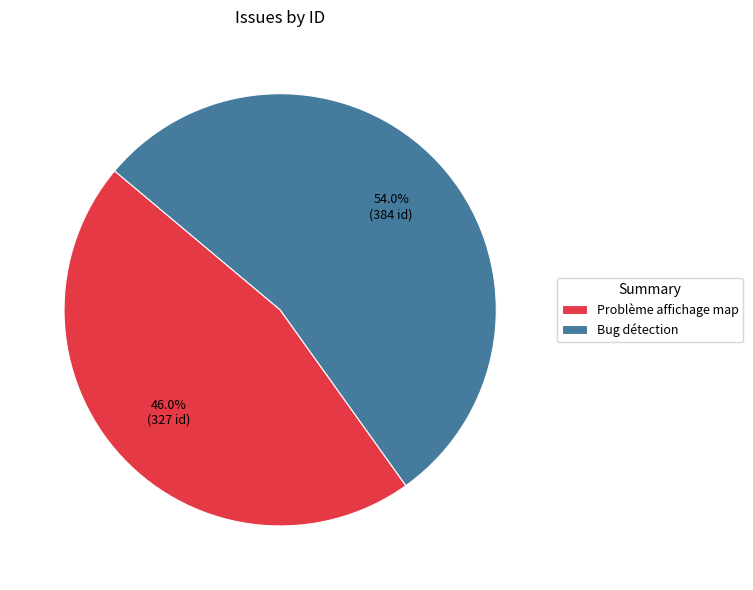

What portion of the pie excludes Problème affichage map?

54.0%